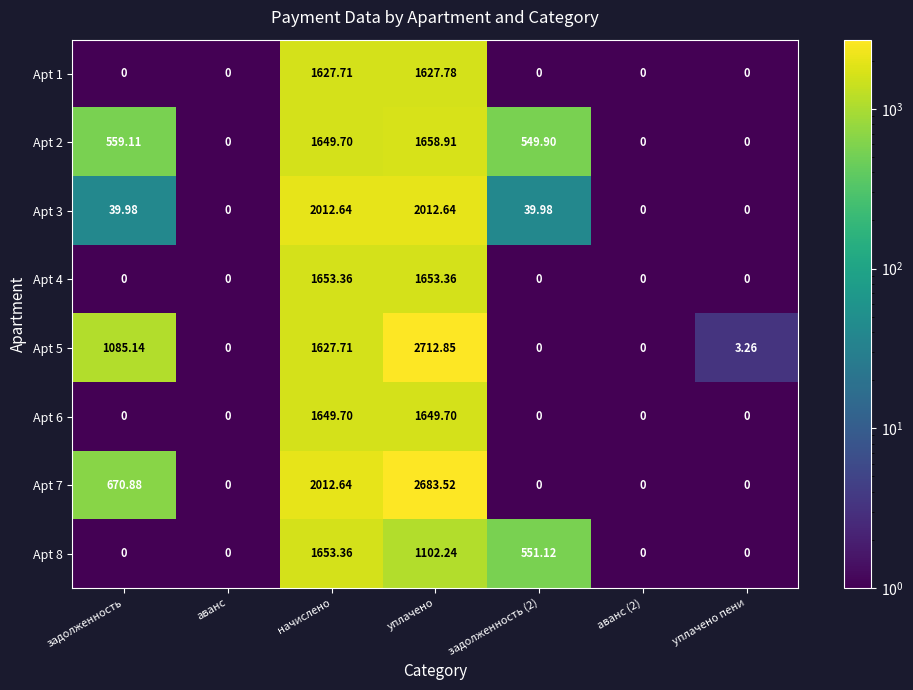

Where does the Apt 2 series first go above 549?

задолженность